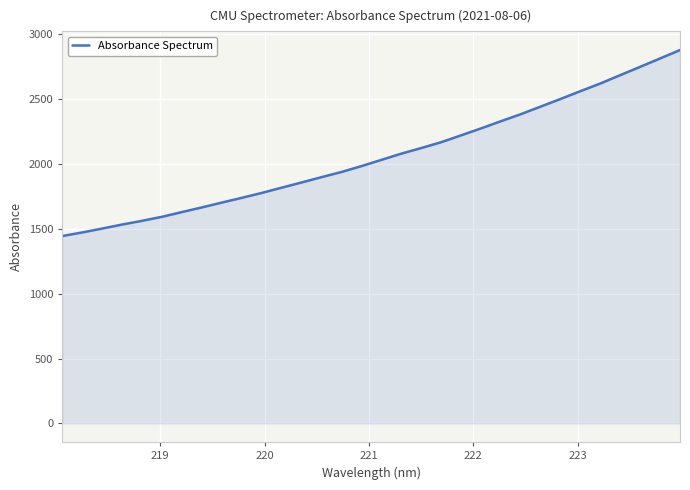

What is the difference between the maximum and minimum values?

1433.4